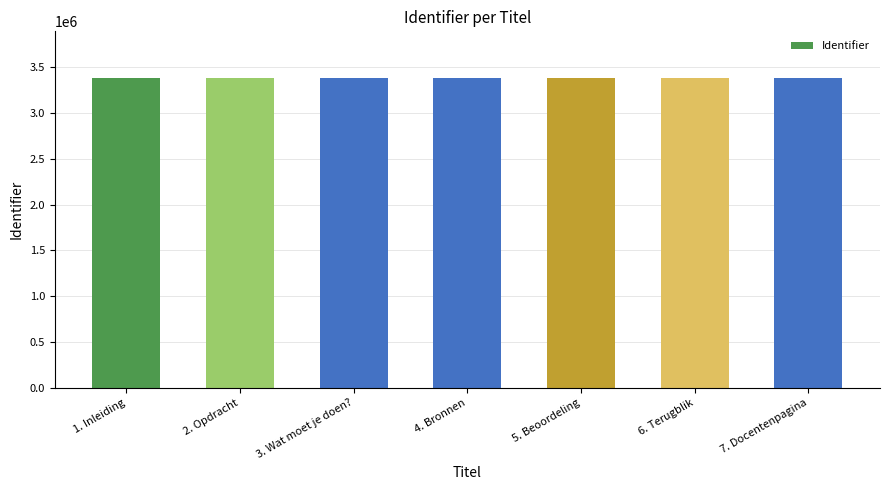

What is the label of the 6th bar from the left?

6. Terugblik